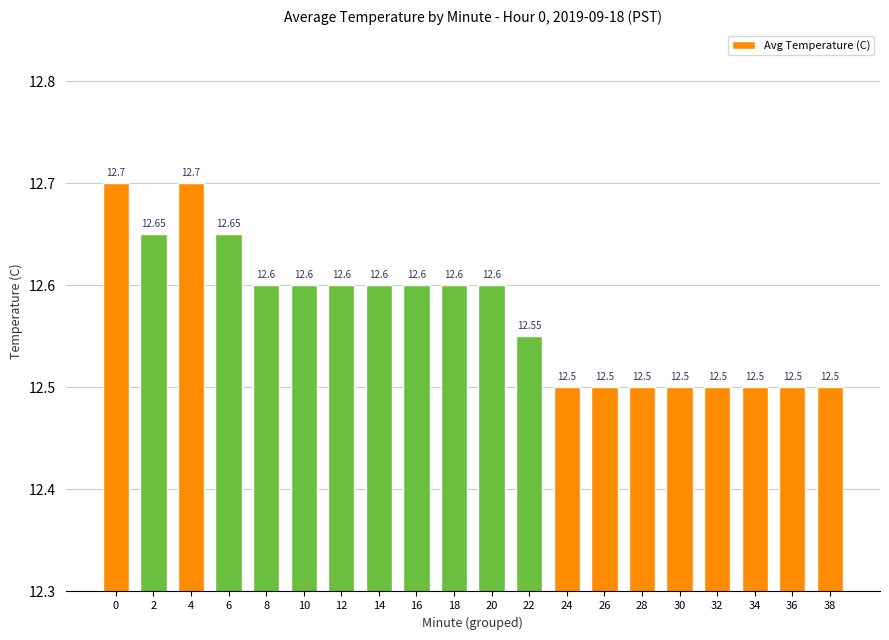

What is the average value?

12.6